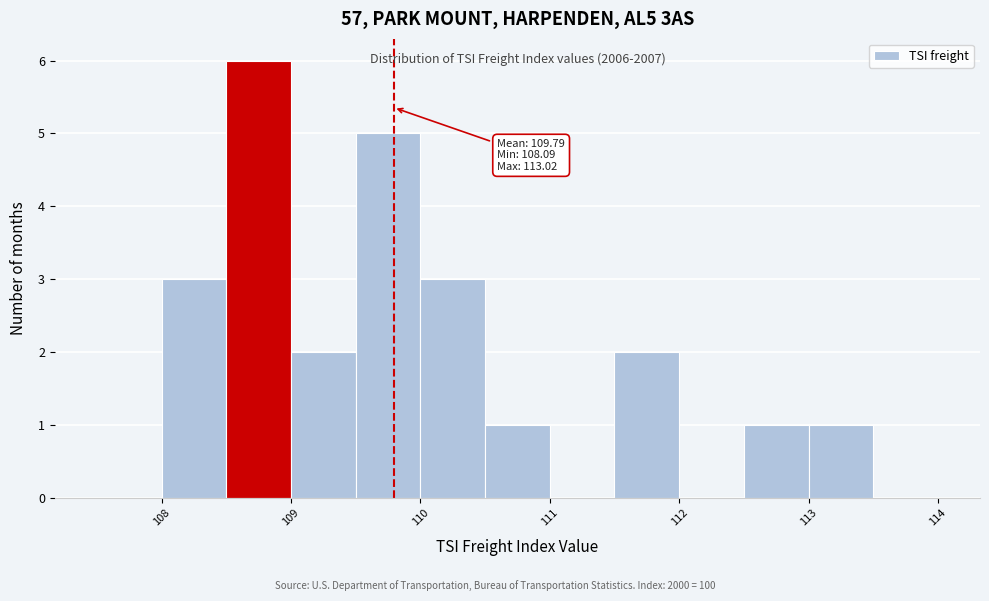

Which range on the x-axis has the tallest bar?

108.5 to 109.0